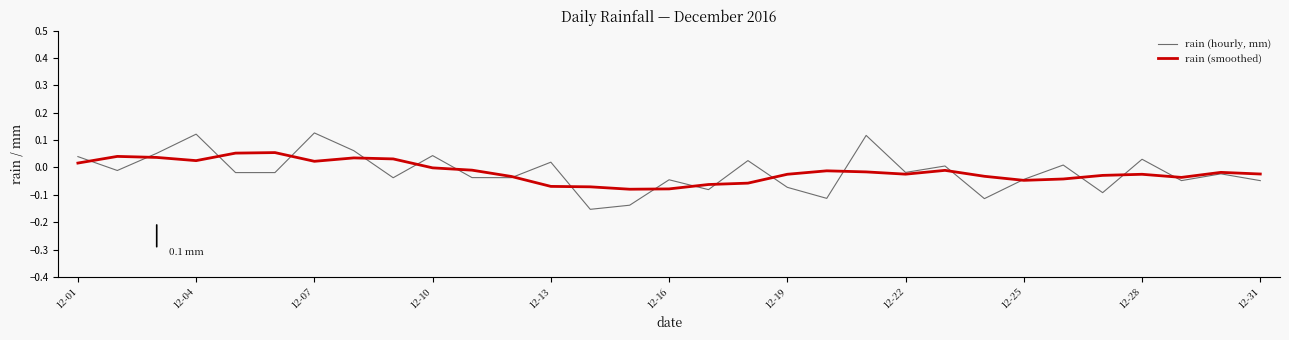

How many lines are shown in the chart?

2